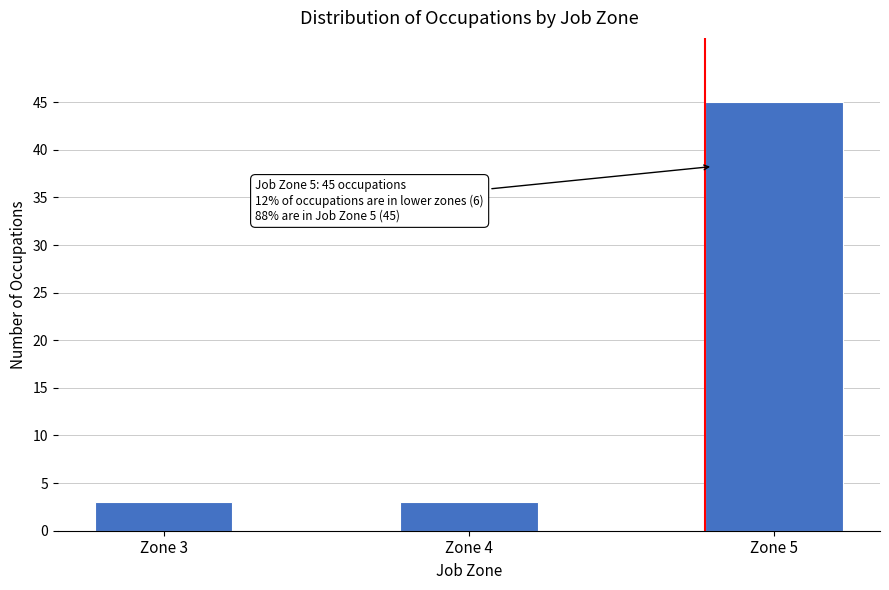

Reading right to left, what are all the values shown in this chart?

45	3	3